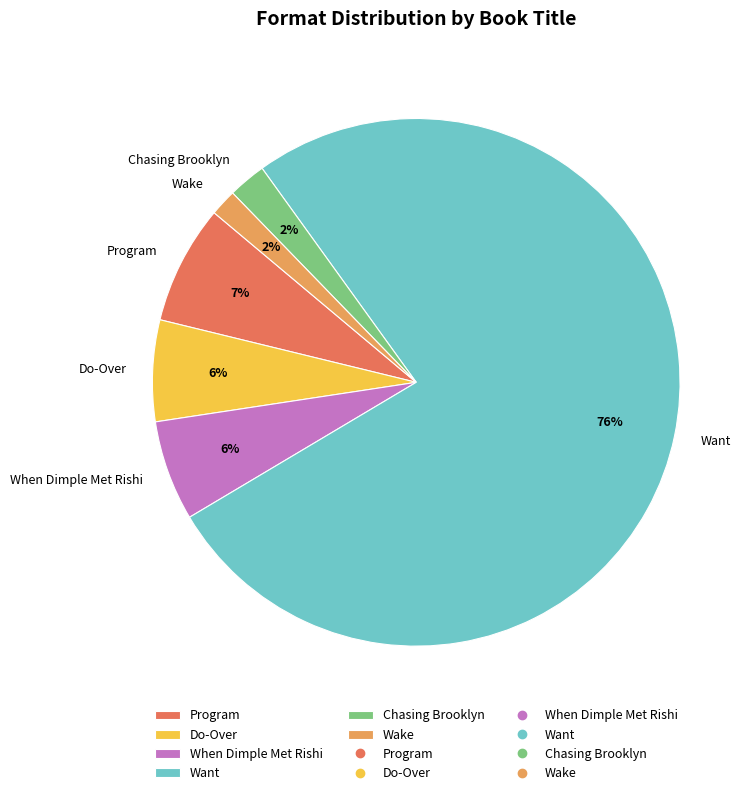

Is it true that Program is 14% of the pie?

False